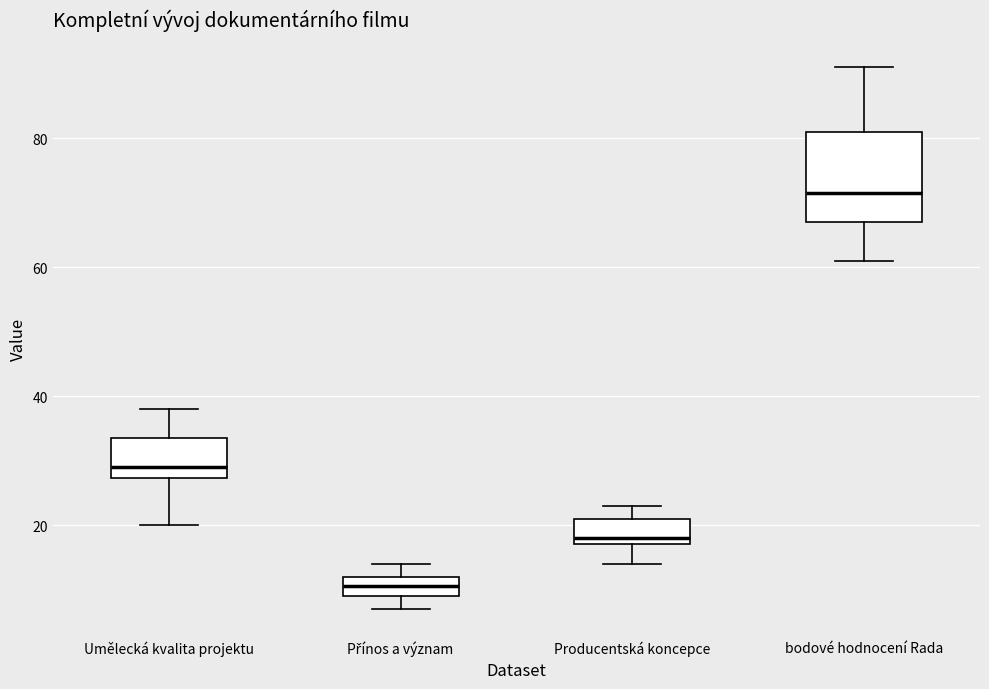

Which box's median line is the highest?

bodové hodnocení Rada